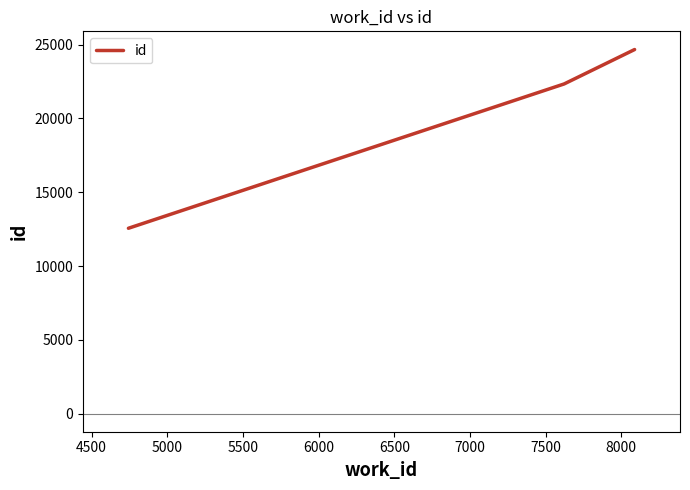

What is the minimum value shown in the chart?

12559